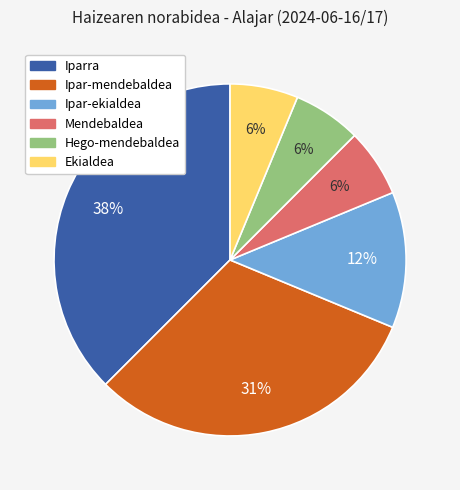

To the nearest percent, what is the average slice percentage?

17%